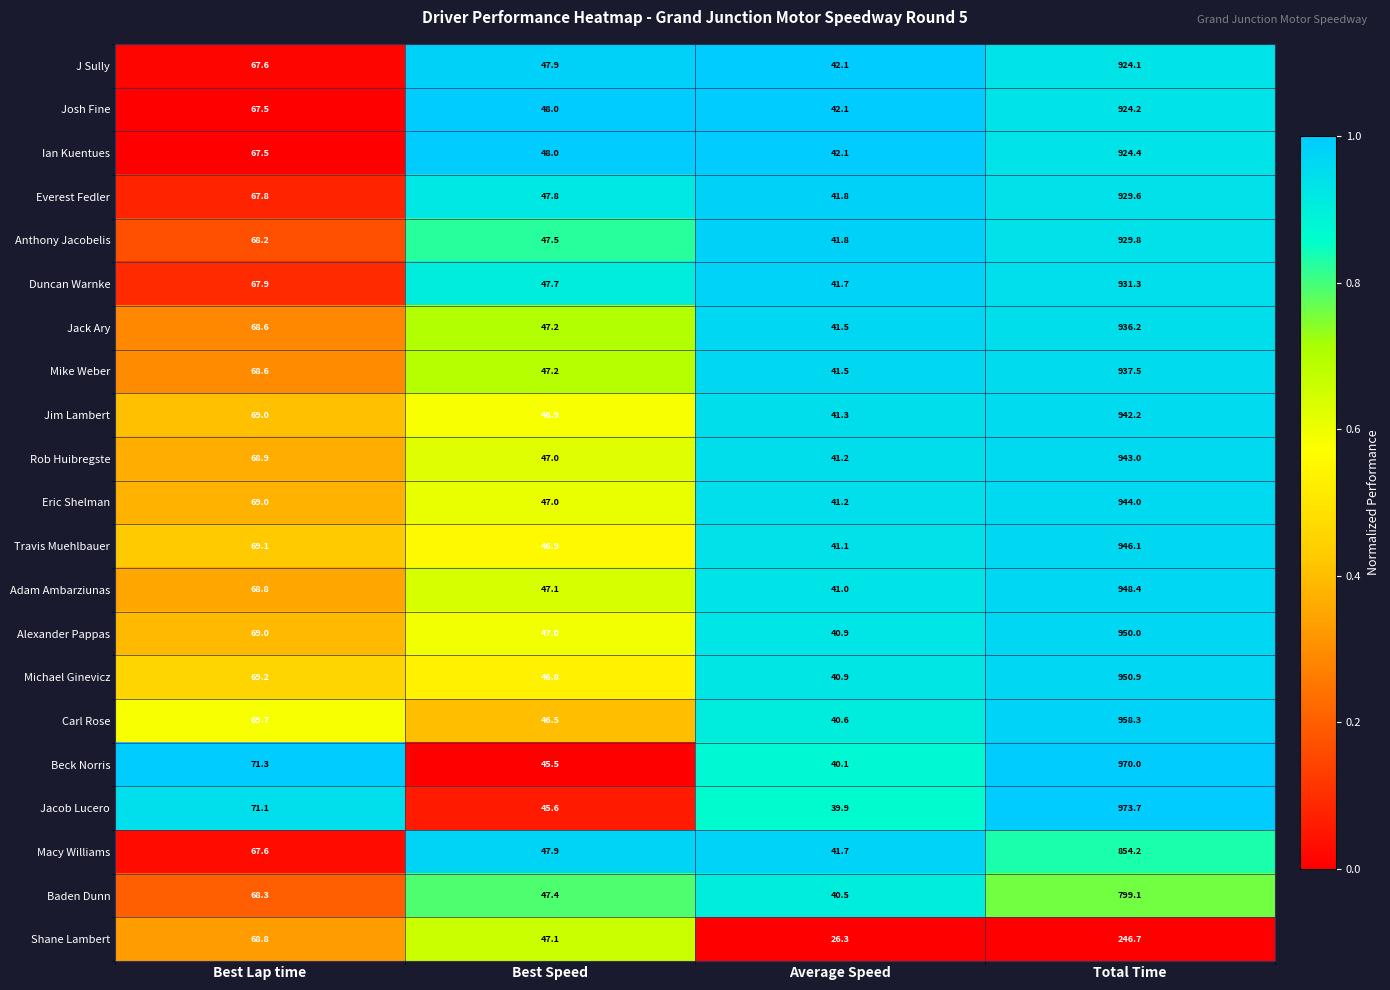

List the labels in order of Travis Muehlbauer value, largest first.

Total Time, Best Lap time, Best Speed, Average Speed